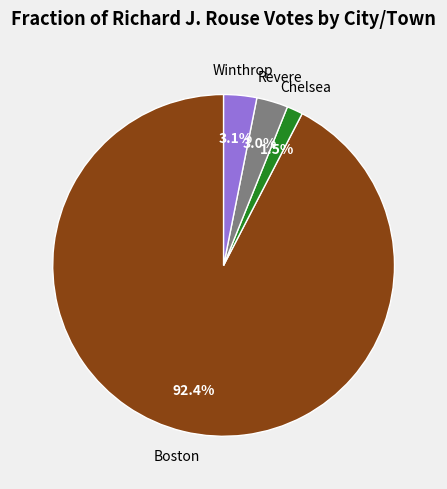

Do Chelsea and Winthrop together represent more than half of the pie?

No